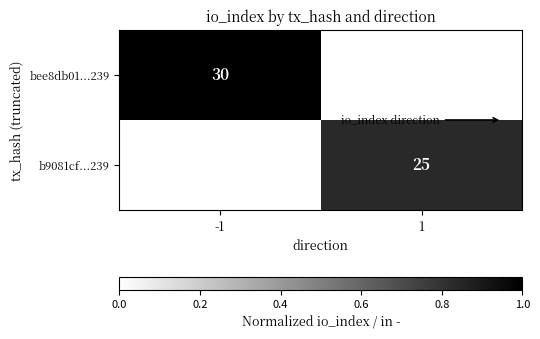

How many series are shown in this chart?

2